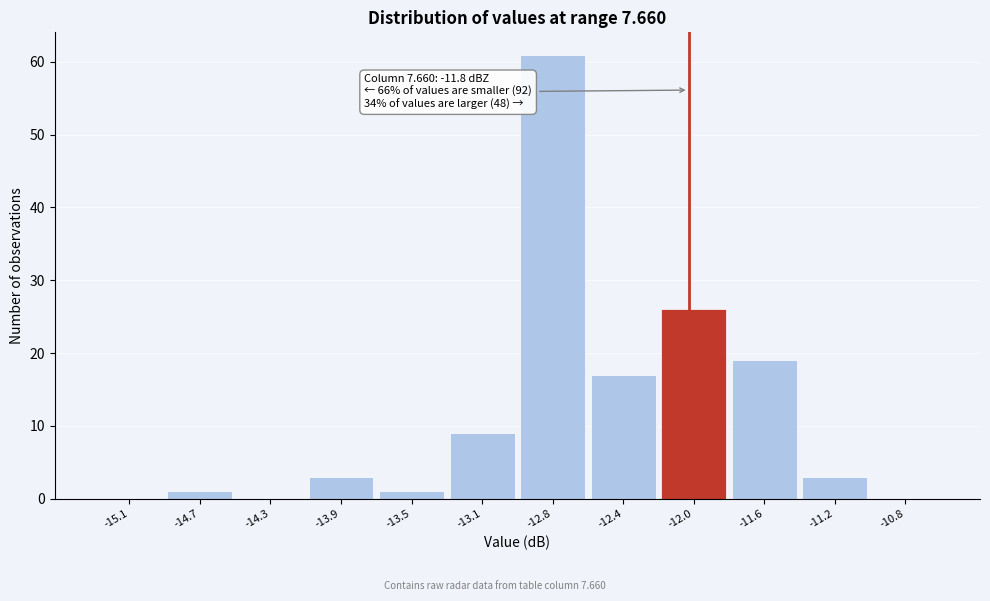

Reading right to left, extract all data points from this chart.

-10.8=0	-11.2=3	-11.6=19	-12.0=26	-12.4=17	-12.8=61	-13.1=9	-13.5=1	-13.9=3	-14.3=0	-14.7=1	-15.1=0